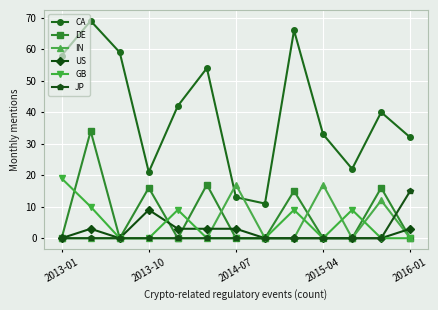

In CA, how many points are lower than both neighbors (excluding endpoints)?

3